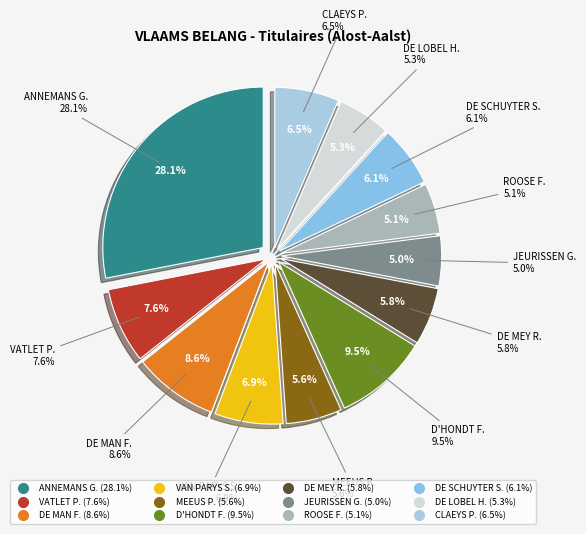

Does MEEUS Paul represent more than half of the total?

No